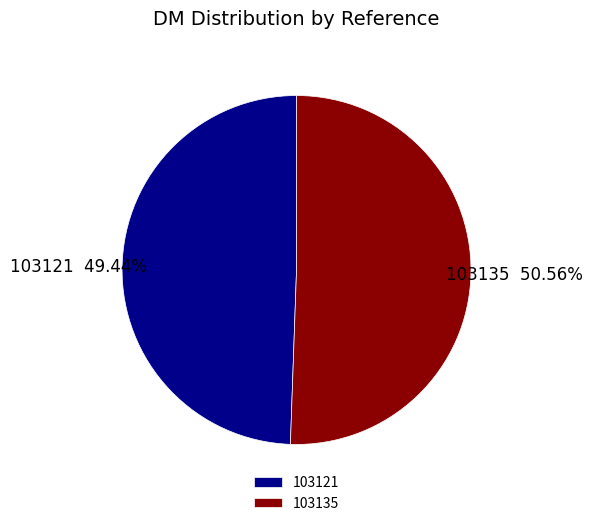

Which category accounts for the majority?

103135